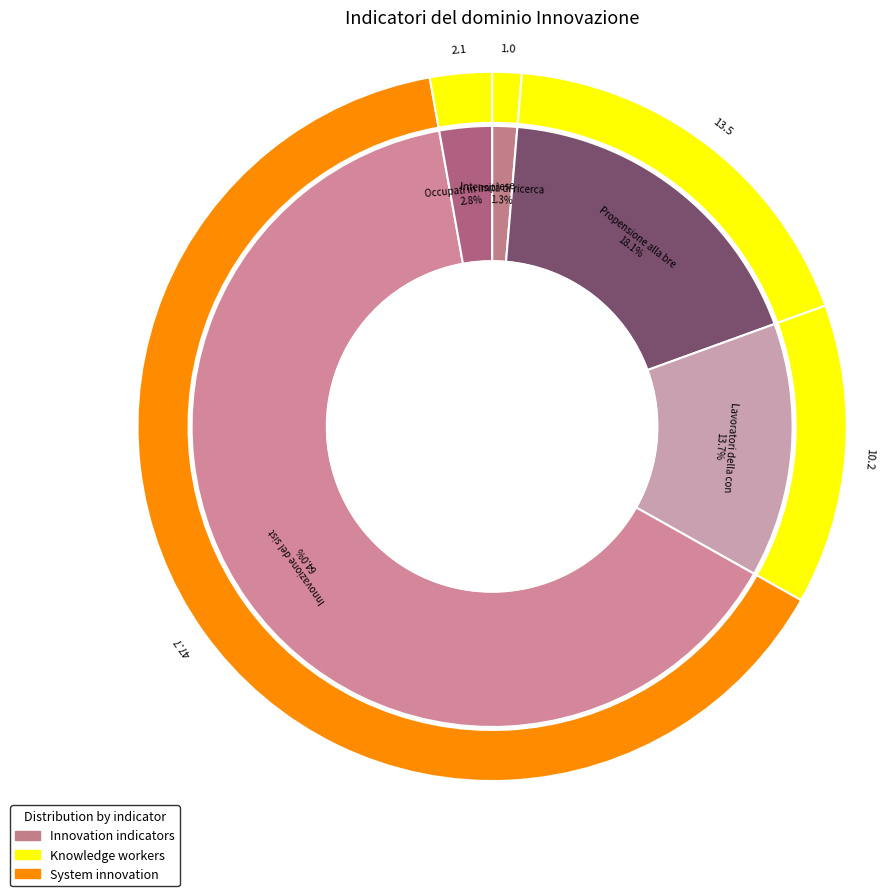

To the nearest percent, what portion does Occupati in imprese creative represent?

3%